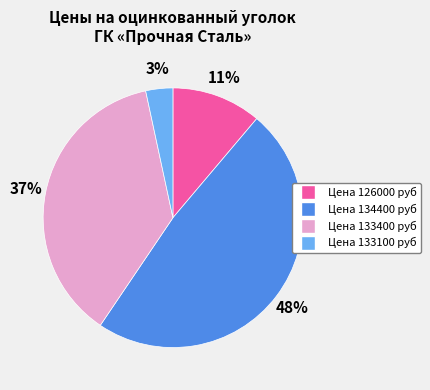

True or false: Цена 126000 руб accounts for 1% of the total.

False